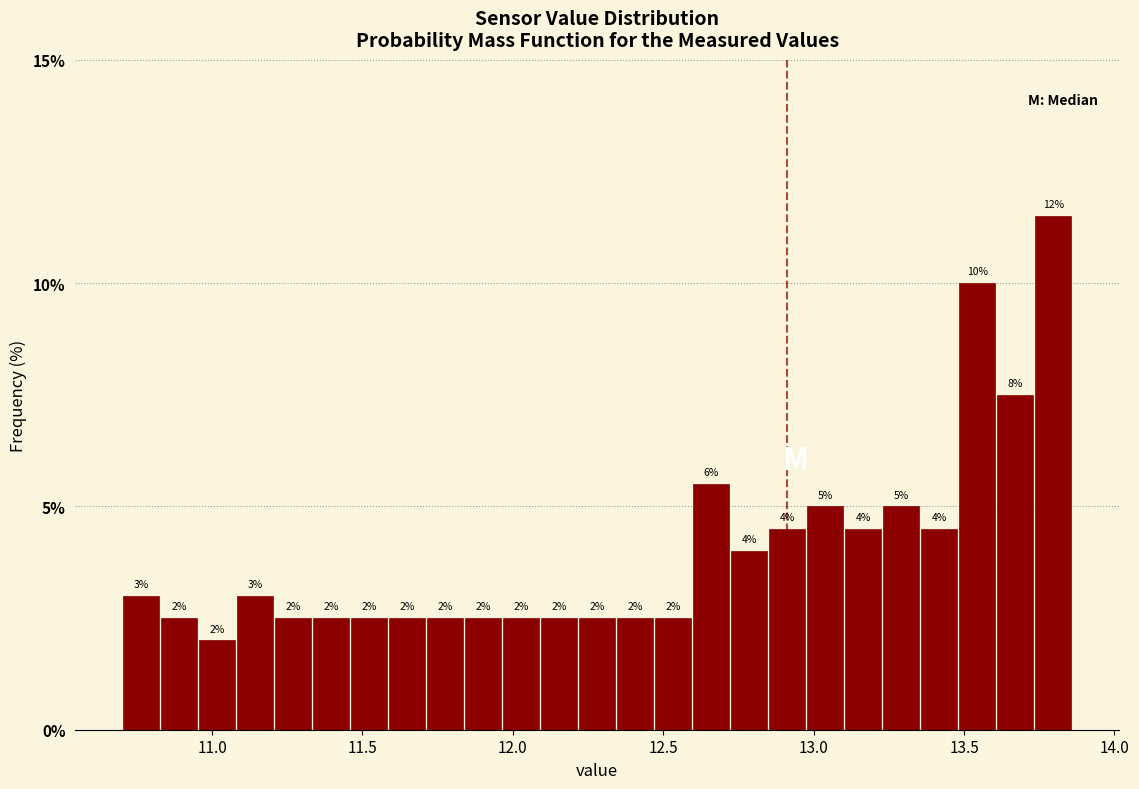

Read against the x-axis, roughly where is the centre of the tallest bar?

13.80